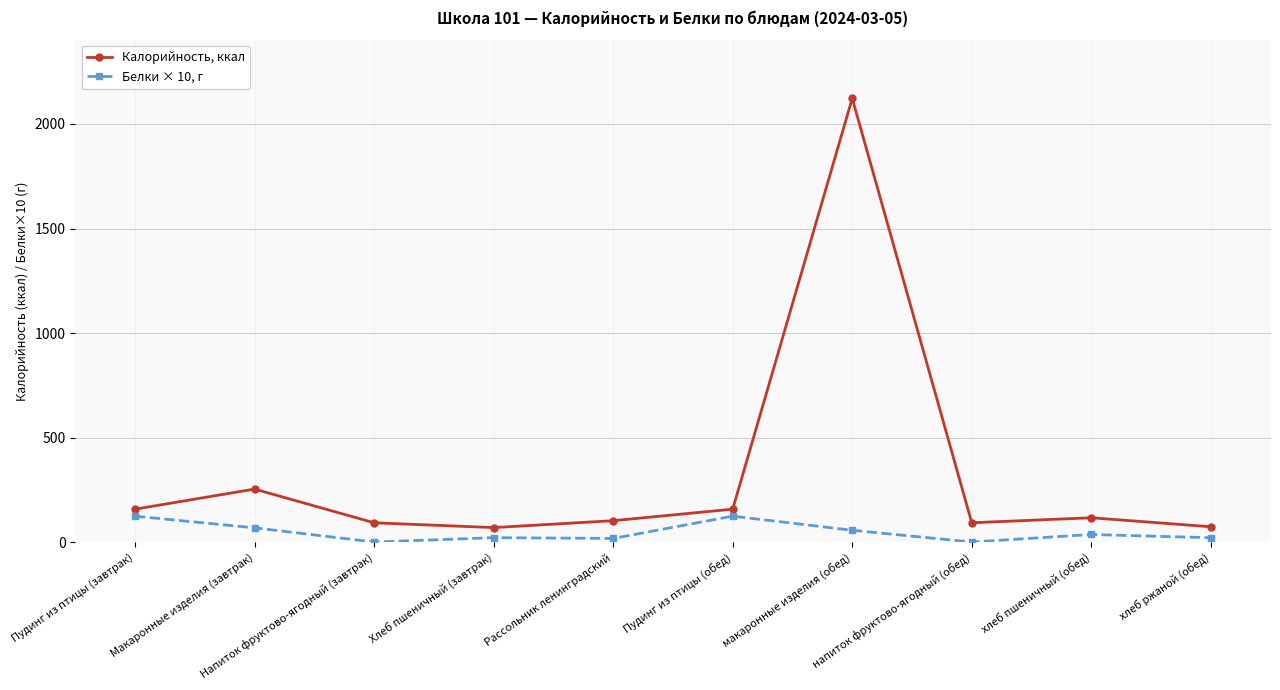

The Белки × 10, г series shows 22.8 at Хлеб пшеничный (завтрак). True or false?

True